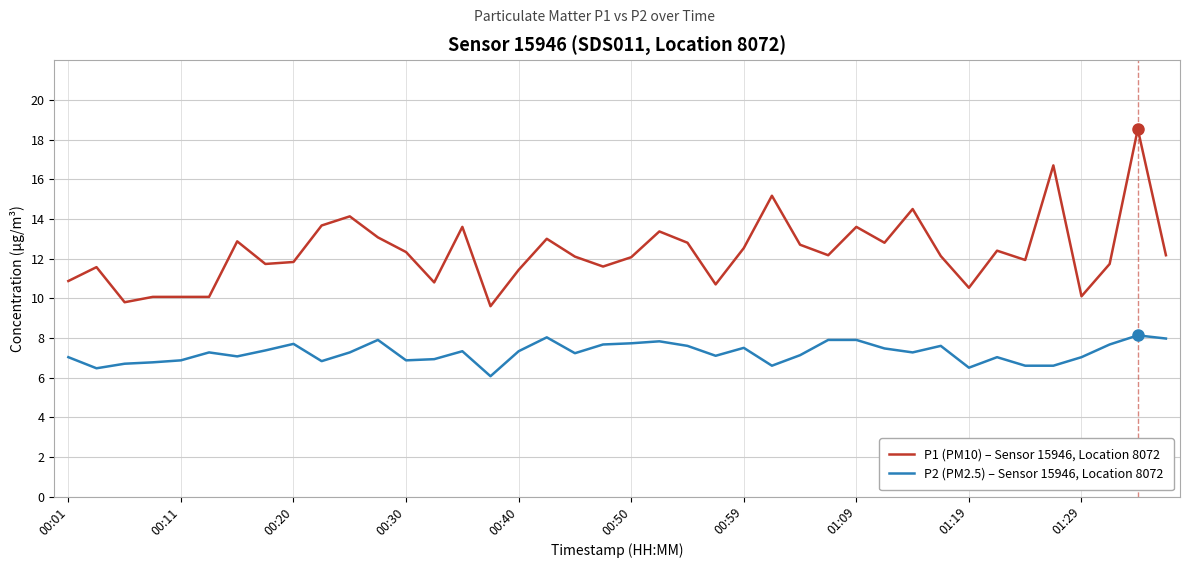

Which series has the largest total across all categories?

P1 (PM10) – Sensor 15946, Location 8072